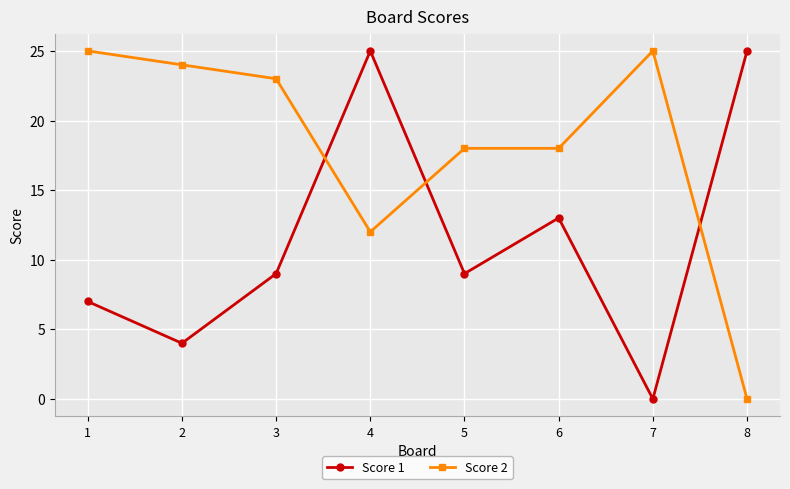

What is the spread (max minus min) of values at 2?

20